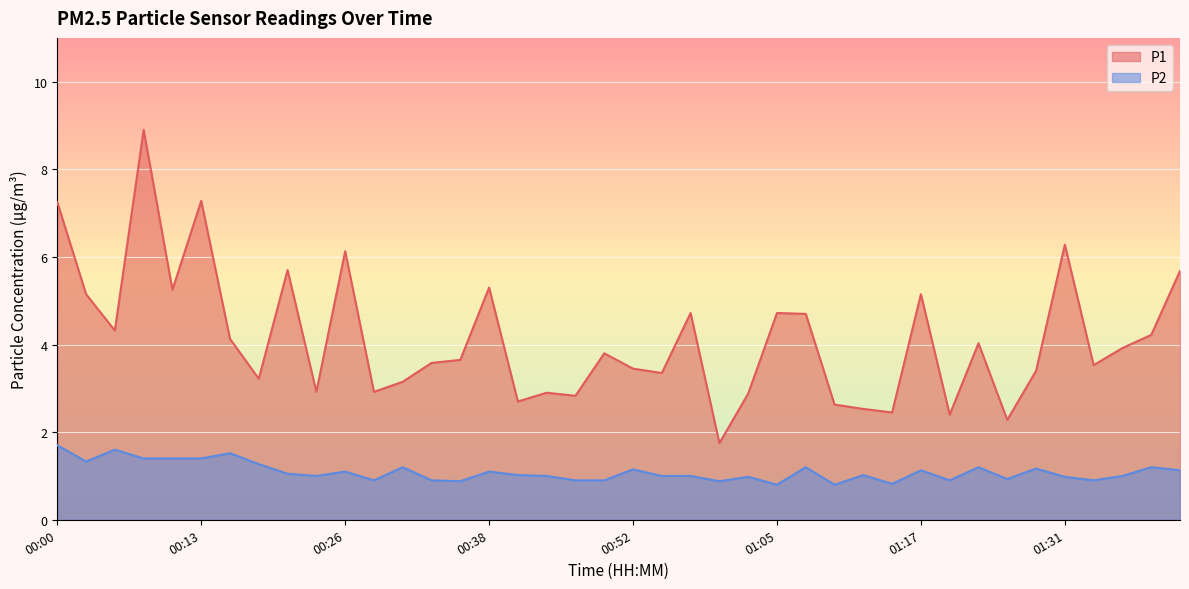

How many data points in P2 are above 1?

21